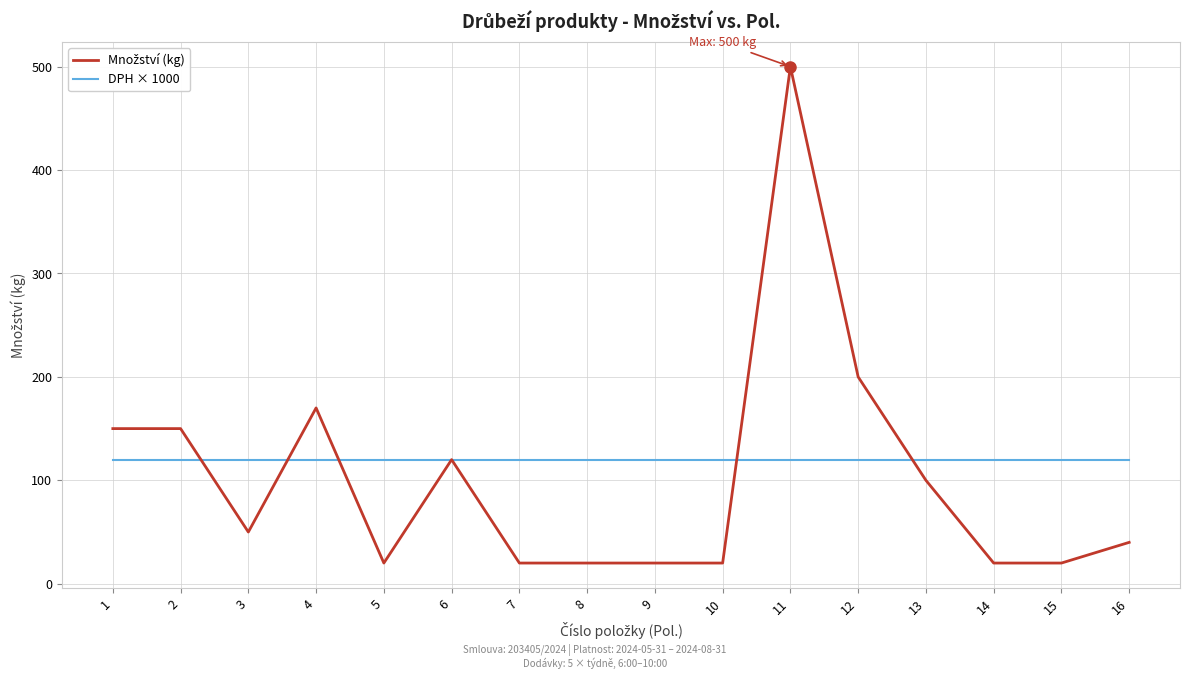

What is the smallest value displayed?

20